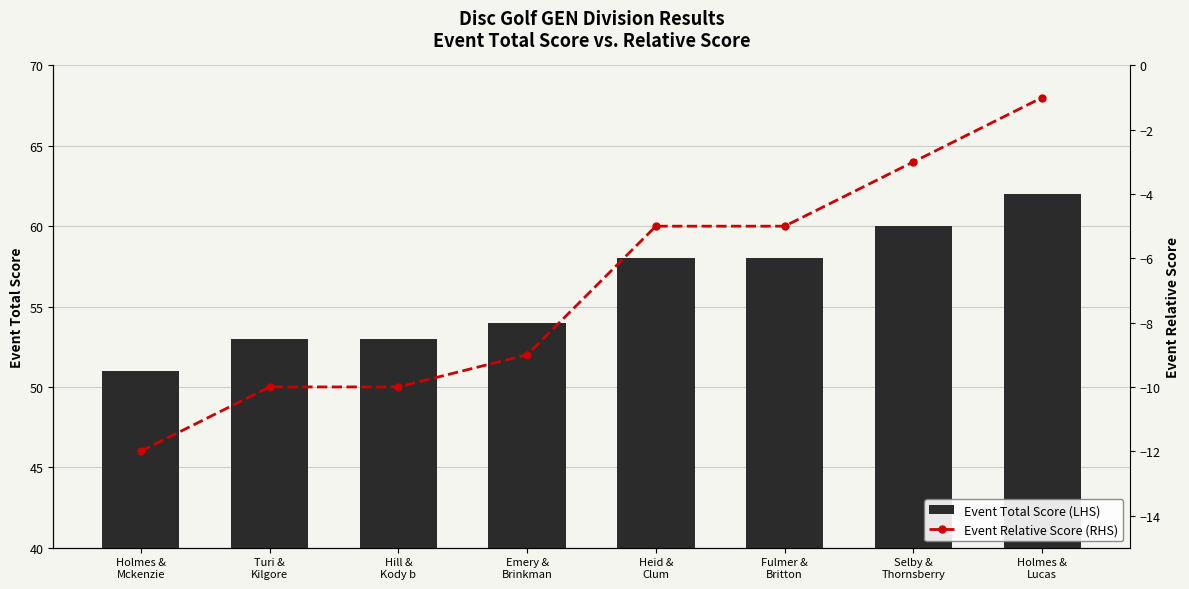

What is the label of the 8th bar from the left?

Holmes &
Lucas